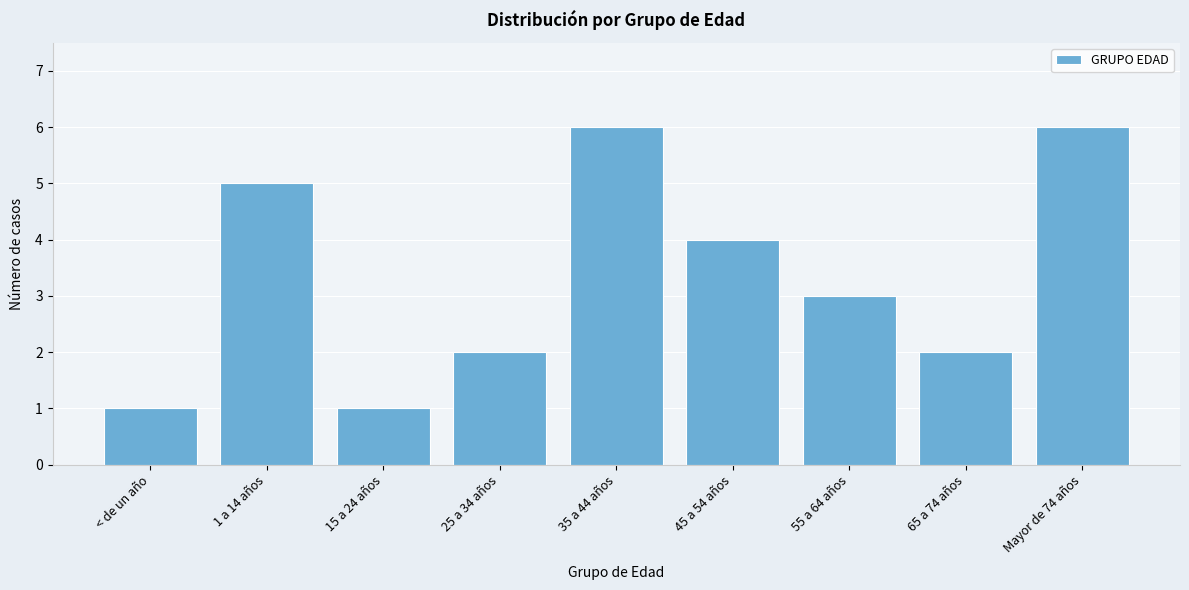

Reading left to right, list all the values displayed in this chart.

1	5	1	2	6	4	3	2	6